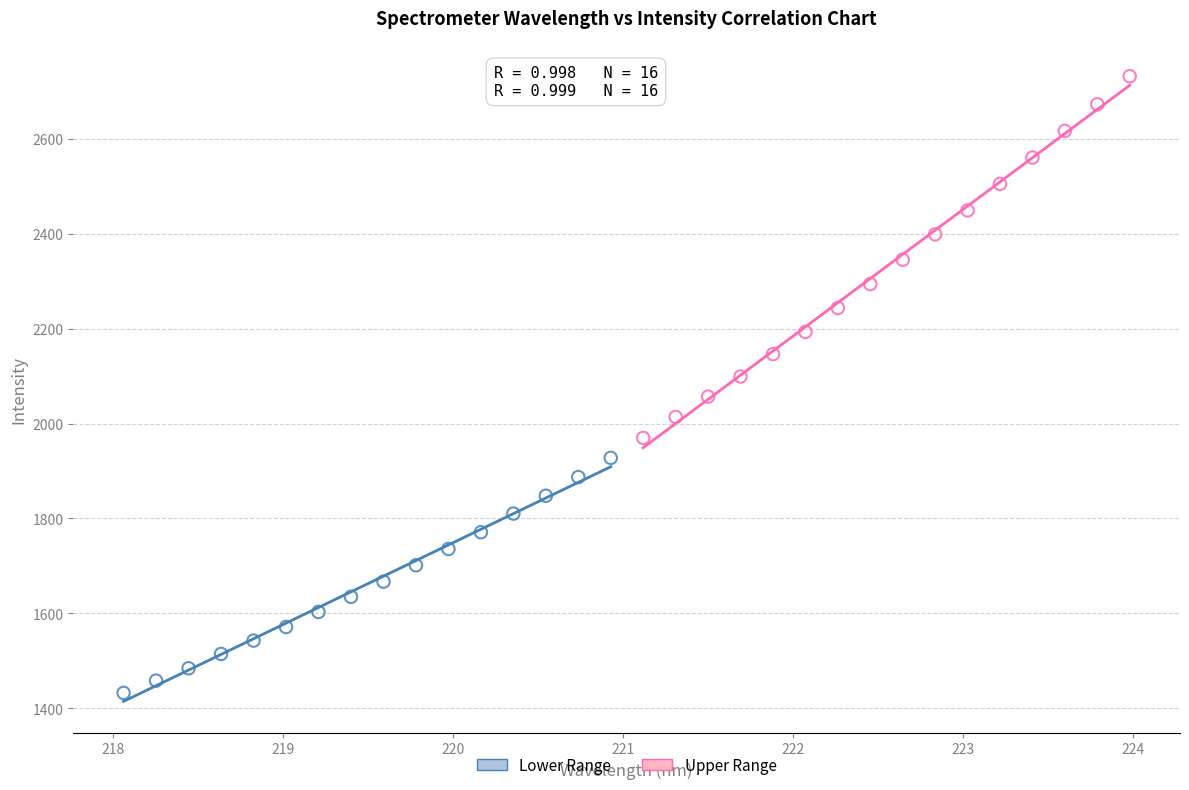

Which series contains the lowest Y value?

Lower Range